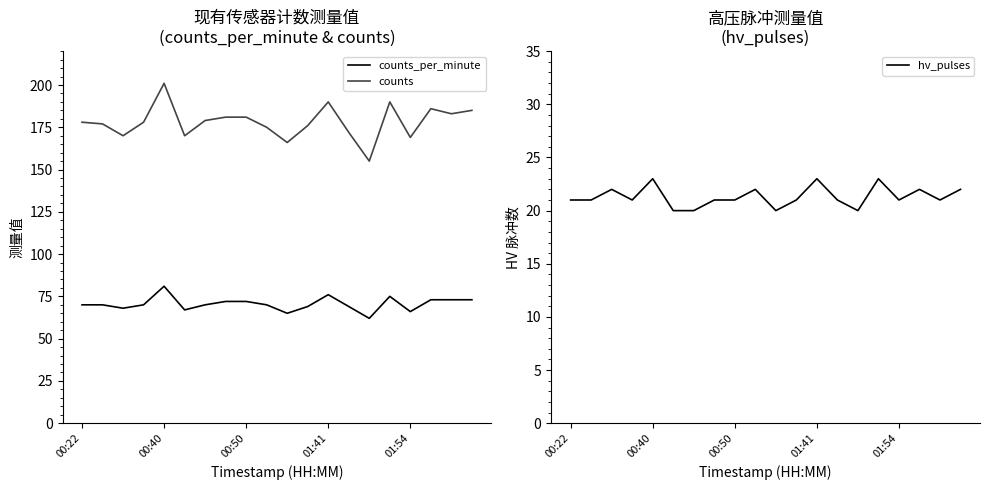

True or false: counts_per_minute and counts cross at least once.

False